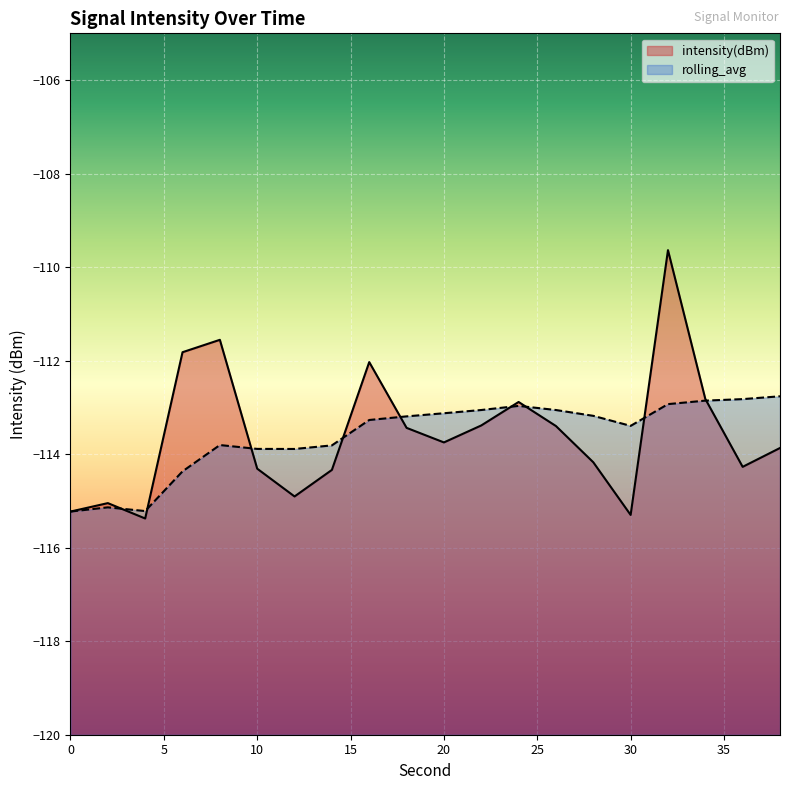

At 2, list the series in order from smallest to largest.

rolling_avg, intensity(dBm)